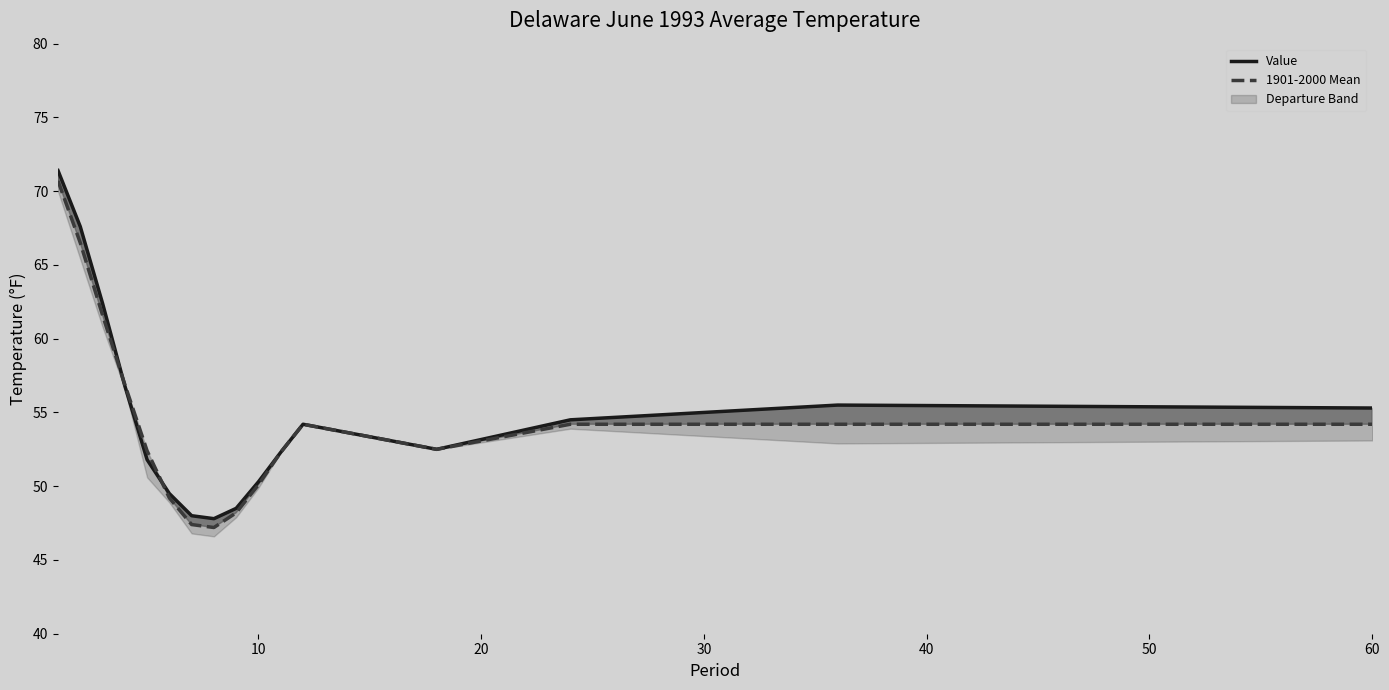

What is the maximum value for 1901-2000 Mean?

70.7